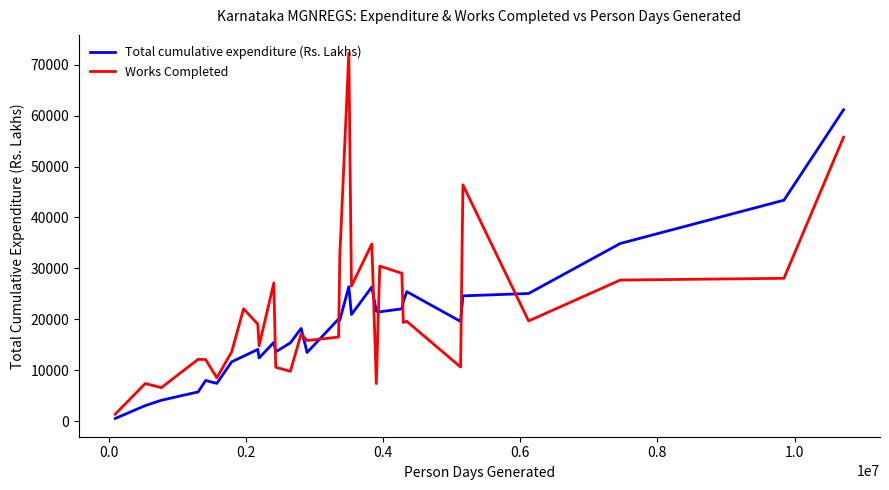

Does the chart display data point markers on the line(s)?

No